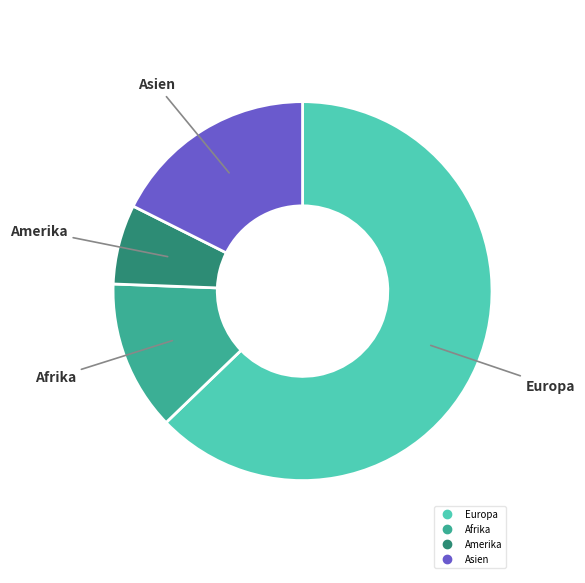

Is there a majority slice in this chart?

Yes